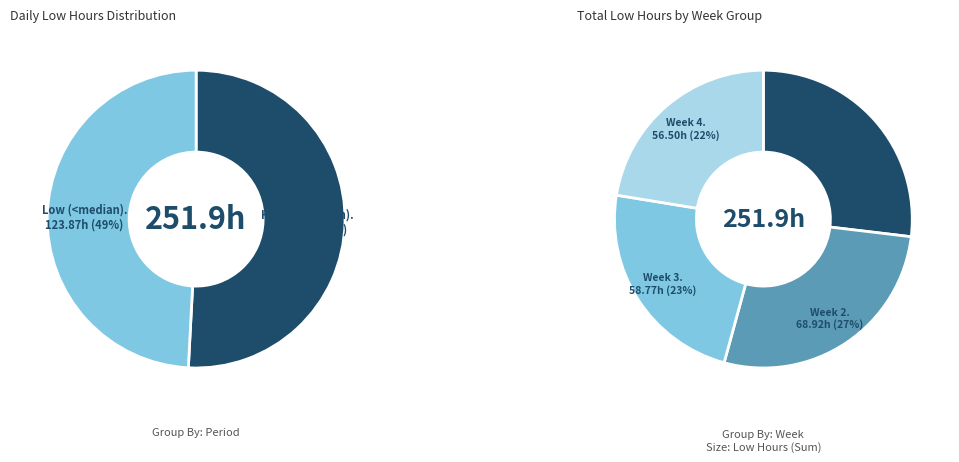

Is Wed 29 the majority of the pie?

No